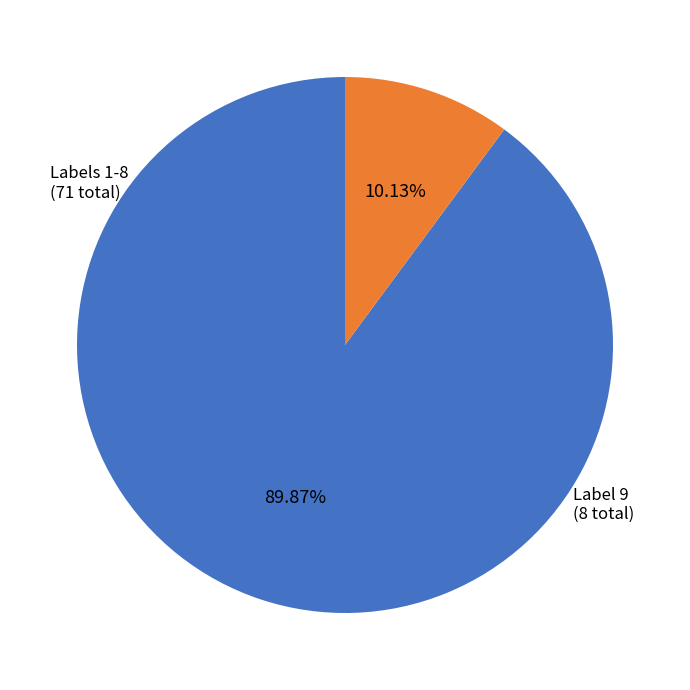

Is there any slice that represents more than half of the pie?

Yes